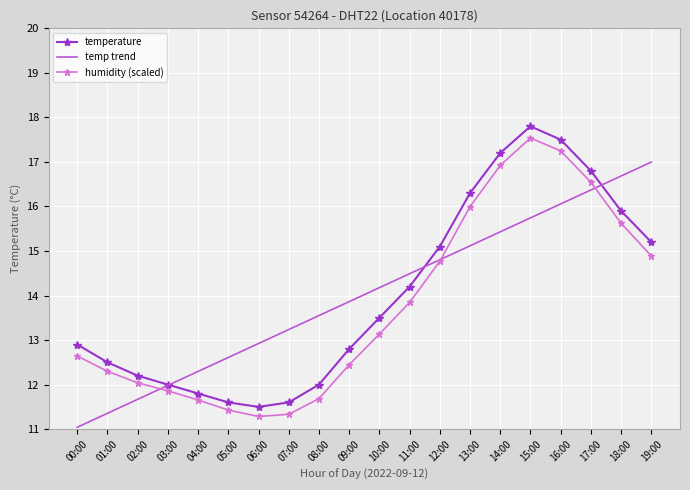

What is the total value across all series at 05:00?

35.6